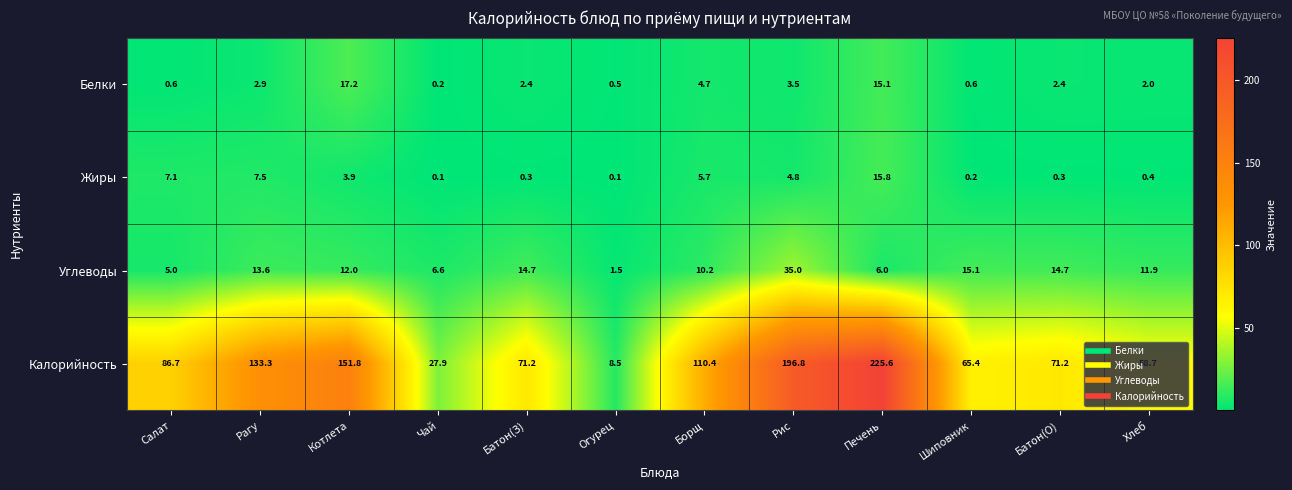

True or false: Белки has a value of 22.3 at Печень.

False